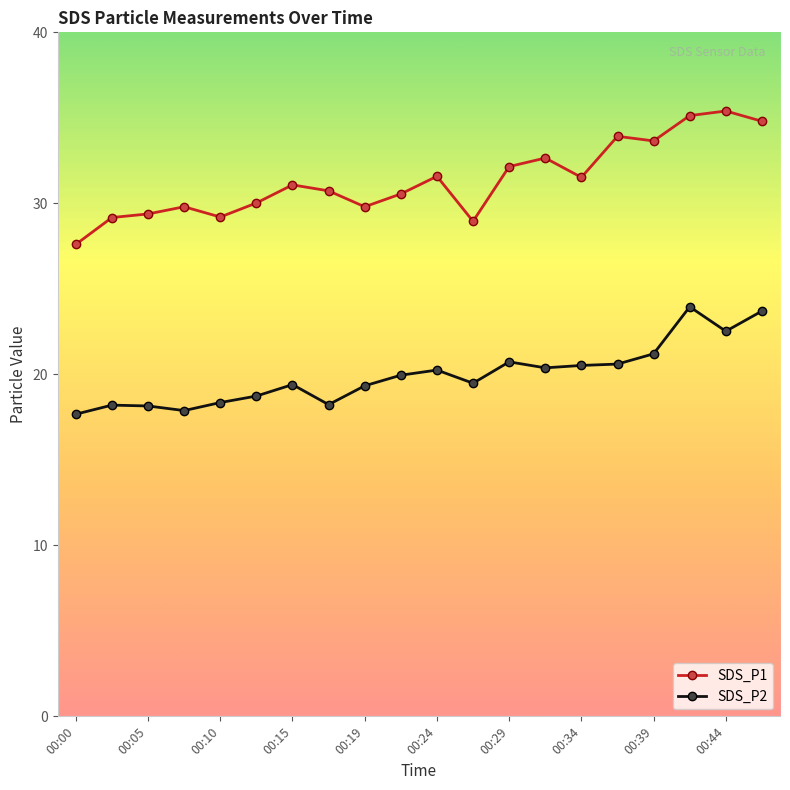

Which series has the widest spread of values?

SDS_P1